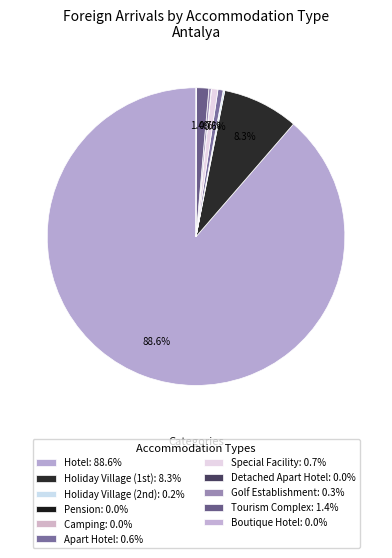

What is the change in value from Hotel to Tourism Complex?

-1037376